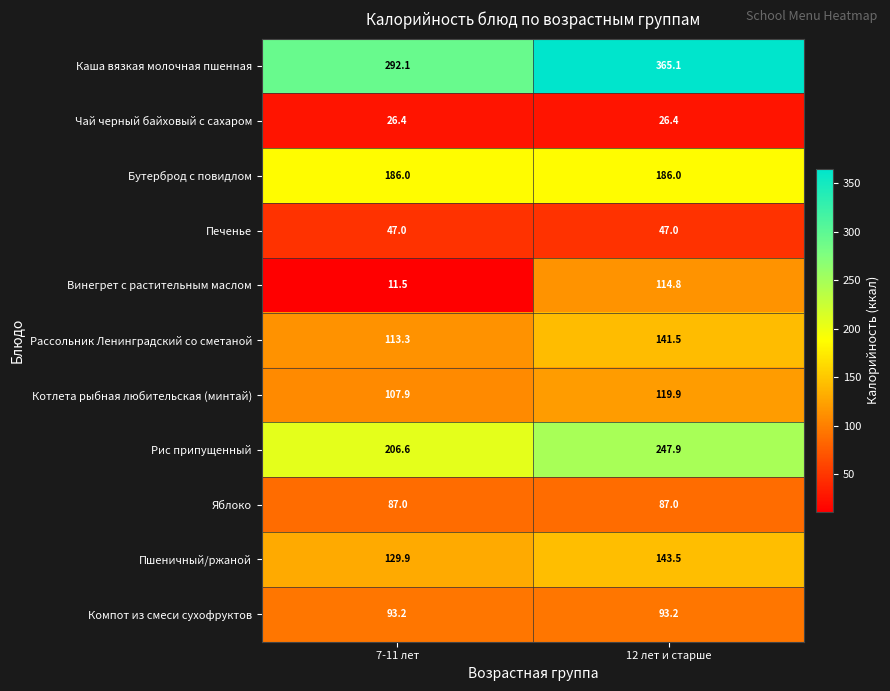

Reading right to left, what are all the values shown in this chart?

Каша вязкая молочная пшенная: 12 лет и старше=365.1	7-11 лет=292.1
Чай черный байховый с сахаром: 12 лет и старше=26.4	7-11 лет=26.4
Бутерброд с повидлом: 12 лет и старше=186.0	7-11 лет=186.0
Печенье: 12 лет и старше=47.0	7-11 лет=47.0
Винегрет с растительным маслом: 12 лет и старше=114.8	7-11 лет=11.5
Рассольник Ленинградский со сметаной: 12 лет и старше=141.5	7-11 лет=113.3
Котлета рыбная любительская (минтай): 12 лет и старше=119.9	7-11 лет=107.9
Рис припущенный: 12 лет и старше=247.9	7-11 лет=206.6
Яблоко: 12 лет и старше=87.0	7-11 лет=87.0
Пшеничный/ржаной: 12 лет и старше=143.5	7-11 лет=129.9
Компот из смеси сухофруктов: 12 лет и старше=93.2	7-11 лет=93.2